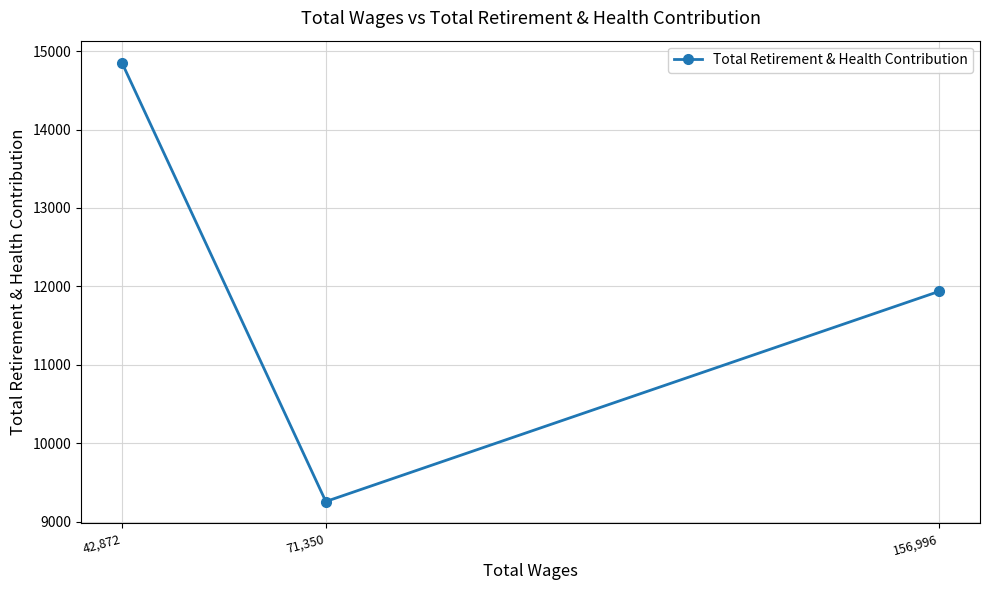

What is the smallest value displayed?

9256